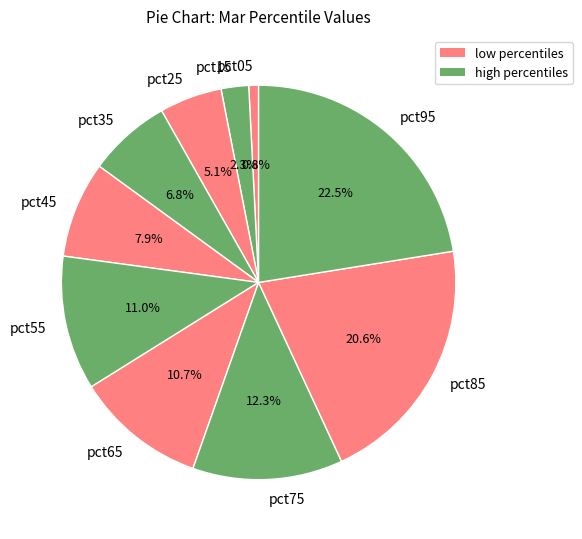

To the nearest percent, what is the difference between the largest and smallest slice percentages?

22%